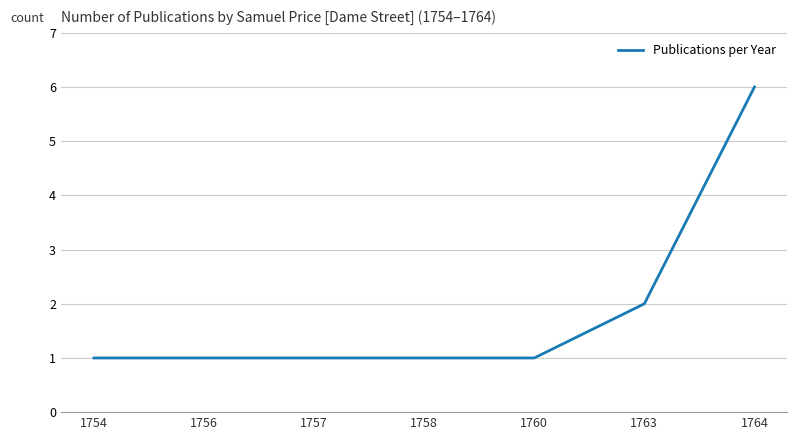

What is the maximum value shown in the chart?

6